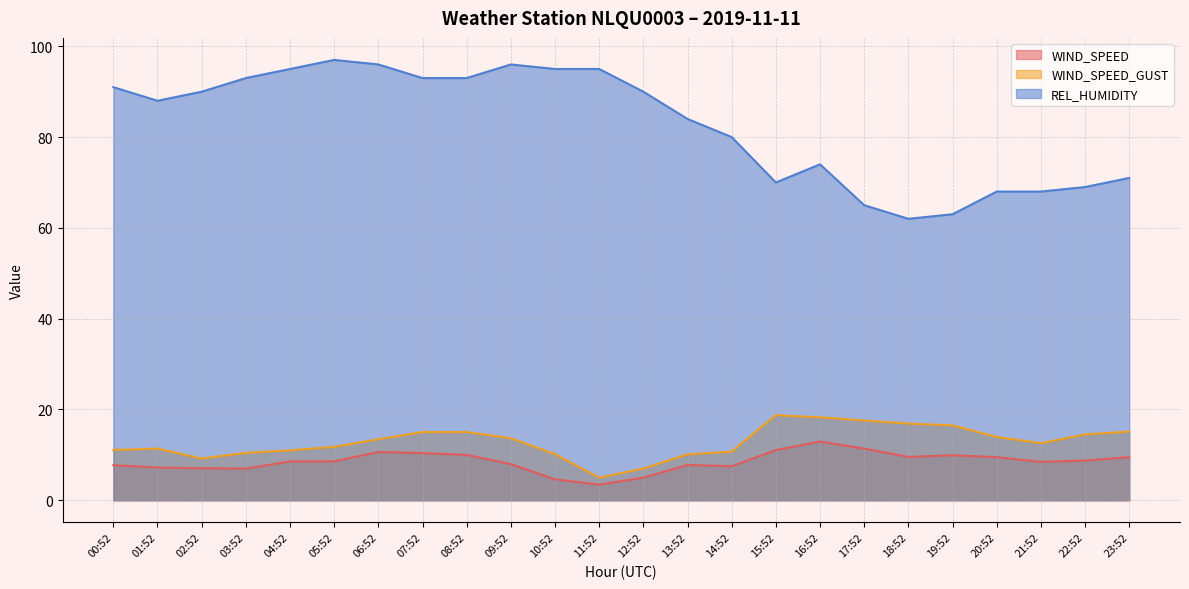

What is the sum of the WIND_SPEED_GUST values at 07:52 and 10:52?

25.2